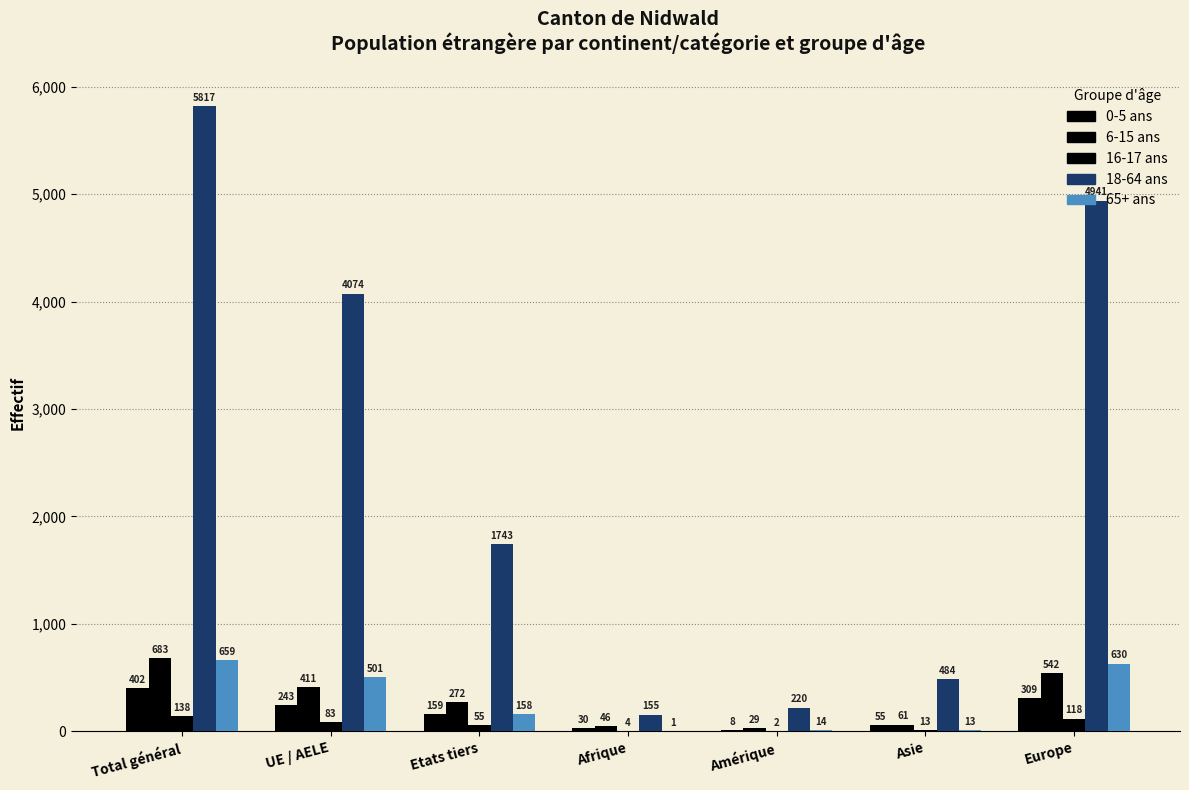

What position from the left is Amérique?

5